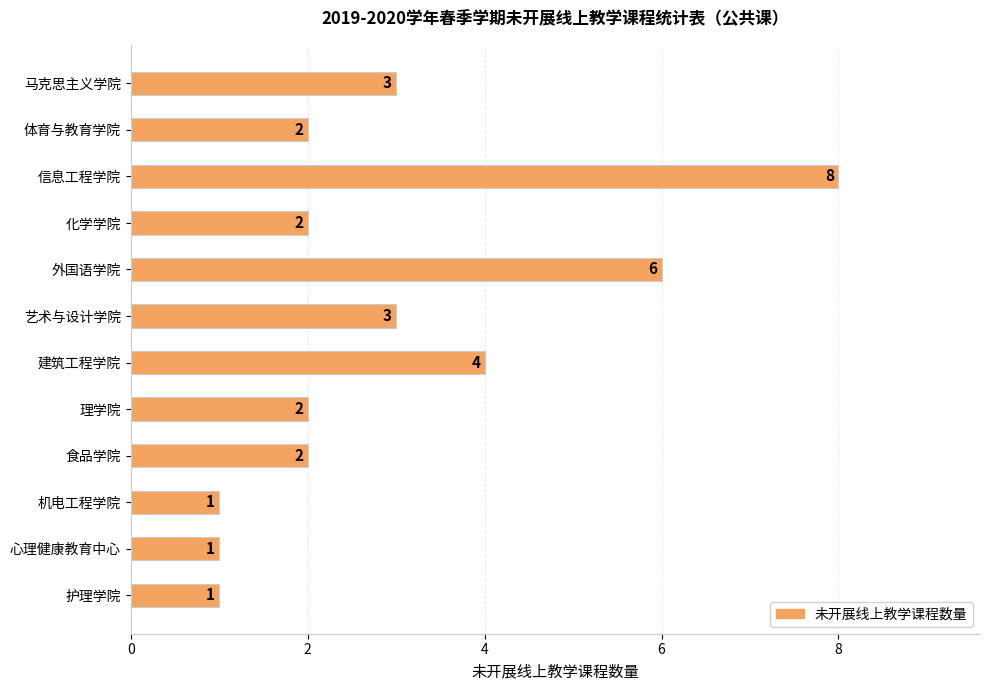

Reading top to bottom, what are all the values shown in this chart?

3	2	8	2	6	3	4	2	2	1	1	1